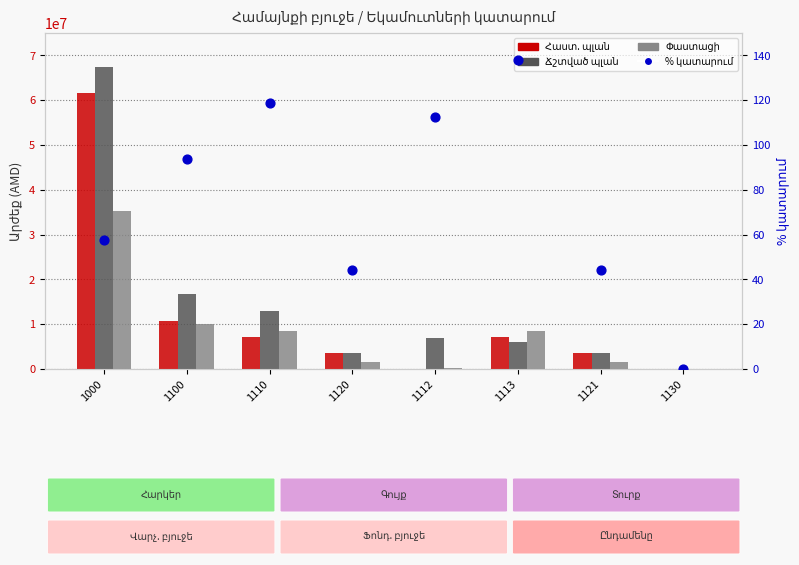

At how many categories does at least one series exceed 66035482?

1